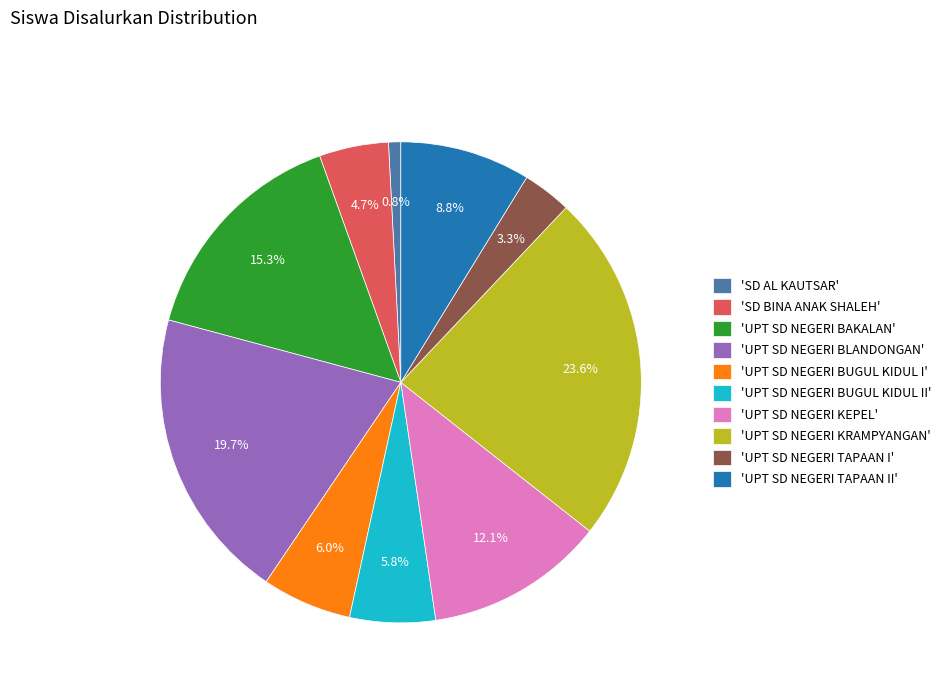

What percentage is NOT represented by 'UPT SD NEGERI TAPAAN II'?

91.2%